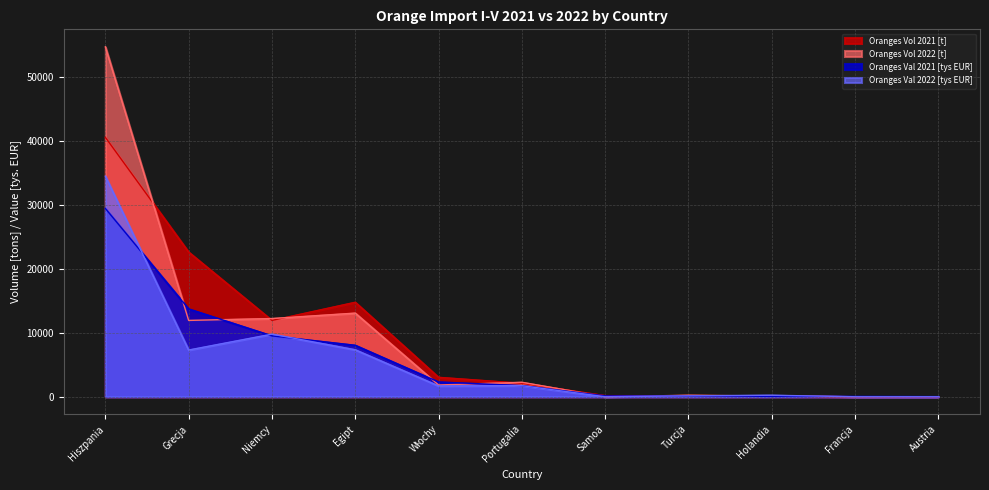

Reading left to right, extract all data points from this chart.

Oranges Vol 2021 [t]: 40513.2	22589.0	11920.6	14755.8	3033.1	2106.5	172.0	157.9	85.7	2.5	4.5
Oranges Vol 2022 [t]: 54642.7	11919.6	12212.7	13061.0	1834.9	2257.4	0.0	234.9	115.1	0.0	0.0
Oranges Val 2021 [tys EUR]: 29404.5	13715.2	9505.4	8037.8	2307.7	1737.4	137.9	109.6	61.6	48.2	29.4
Oranges Val 2022 [tys EUR]: 34445.0	7294.5	9776.8	7336.4	1693.0	1728.6	0.0	139.5	235.4	0.0	0.0